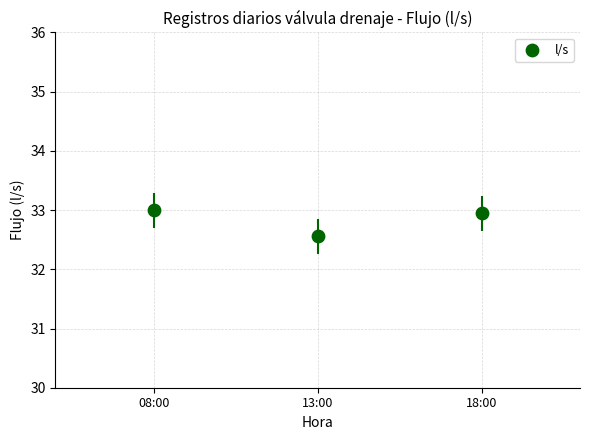

What Y value in the scatter plot is closest to 32?

32.6